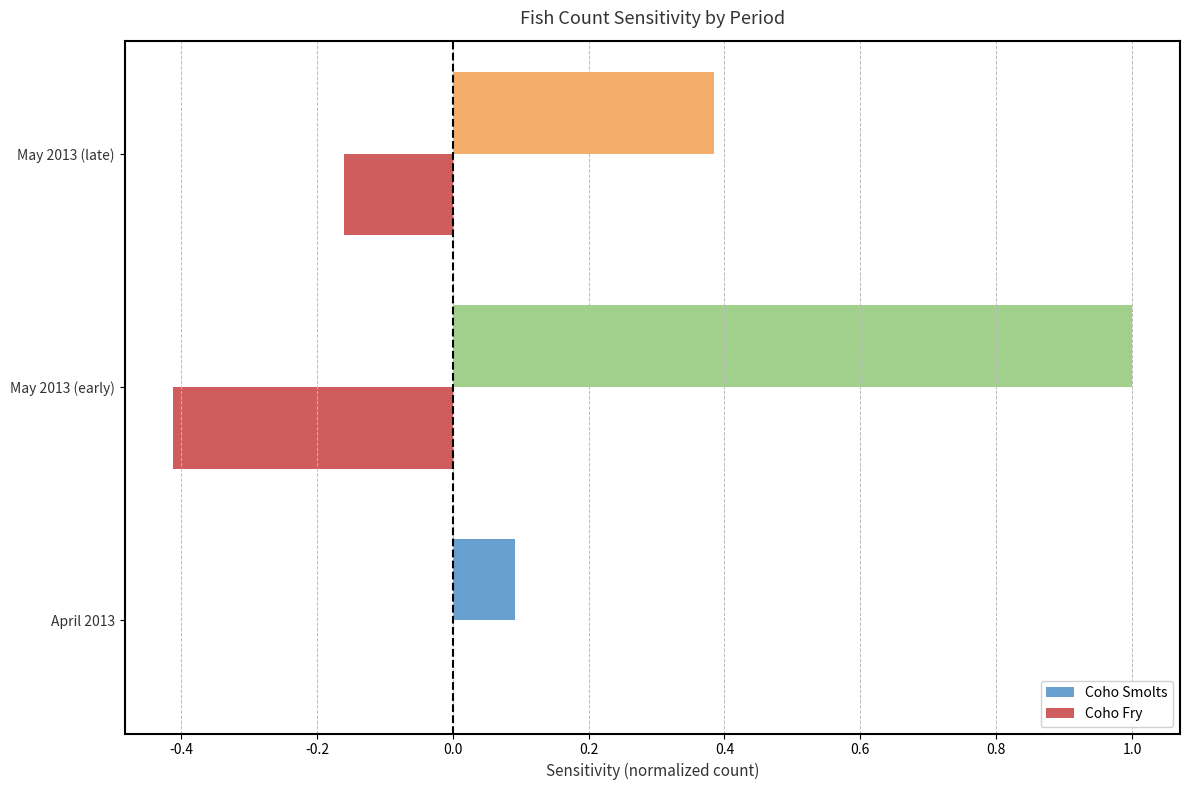

Between May 2013 (early) and May 2013 (late), which series saw the biggest shift?

Coho Smolts